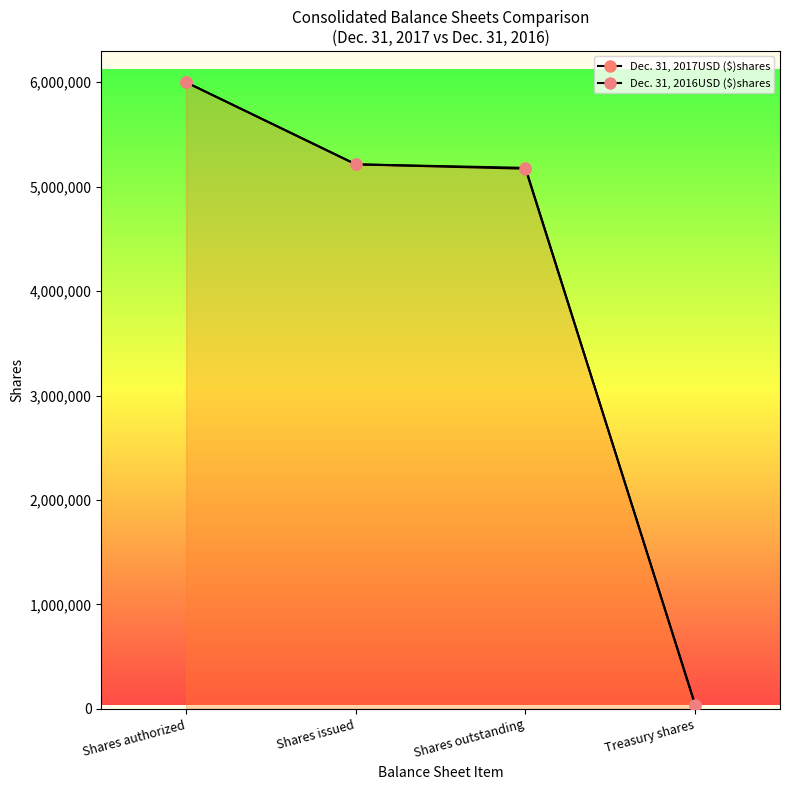

What is the greatest value displayed?

6000000